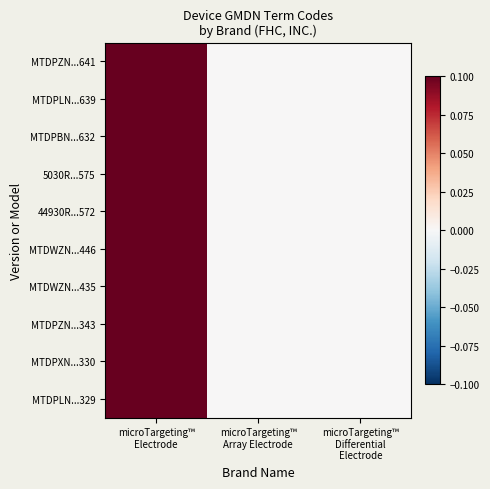

At which category does the chart reach its minimum across all series?

microTargeting™
Array Electrode